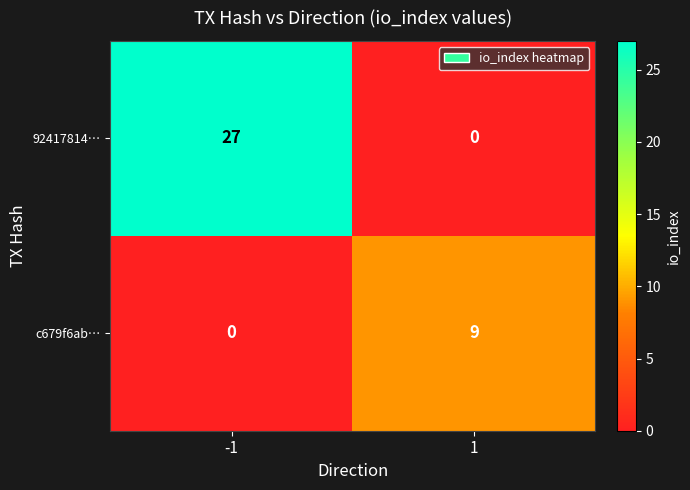

Reading right to left, extract all data points from this chart.

92417814…: 0	27
c679f6ab…: 9	0